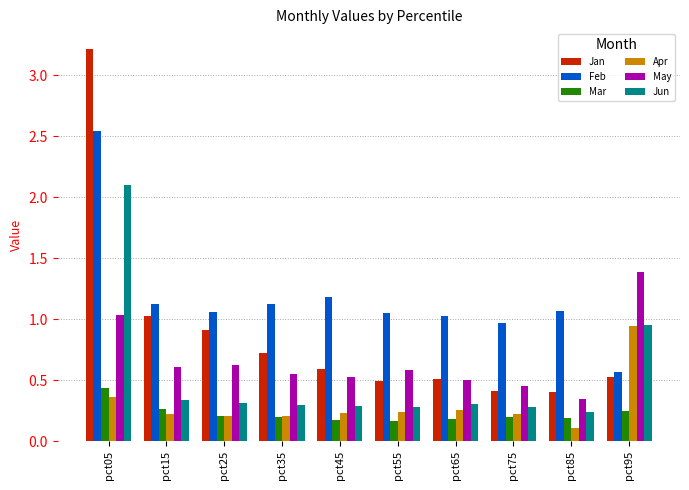

What are all the series names shown in the legend?

Jan, Feb, Mar, Apr, May, Jun